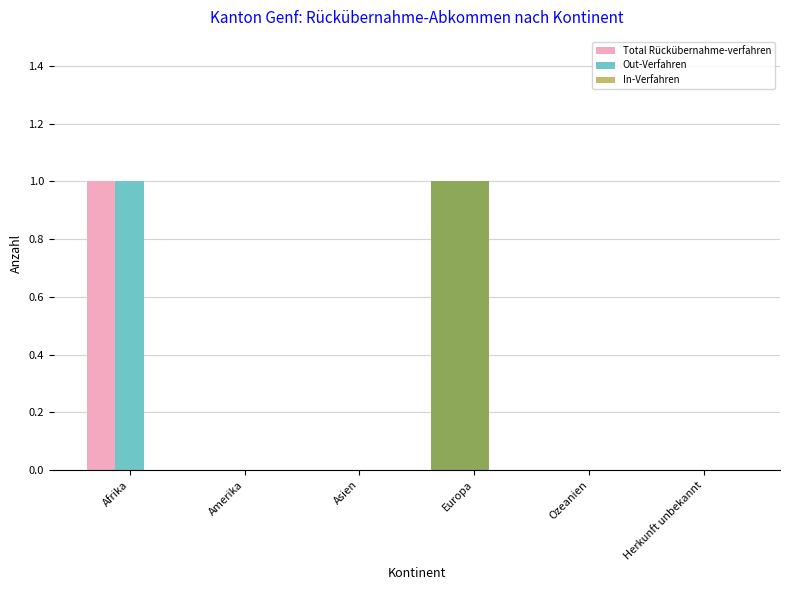

What is the label of the 4th bar from the right?

Asien